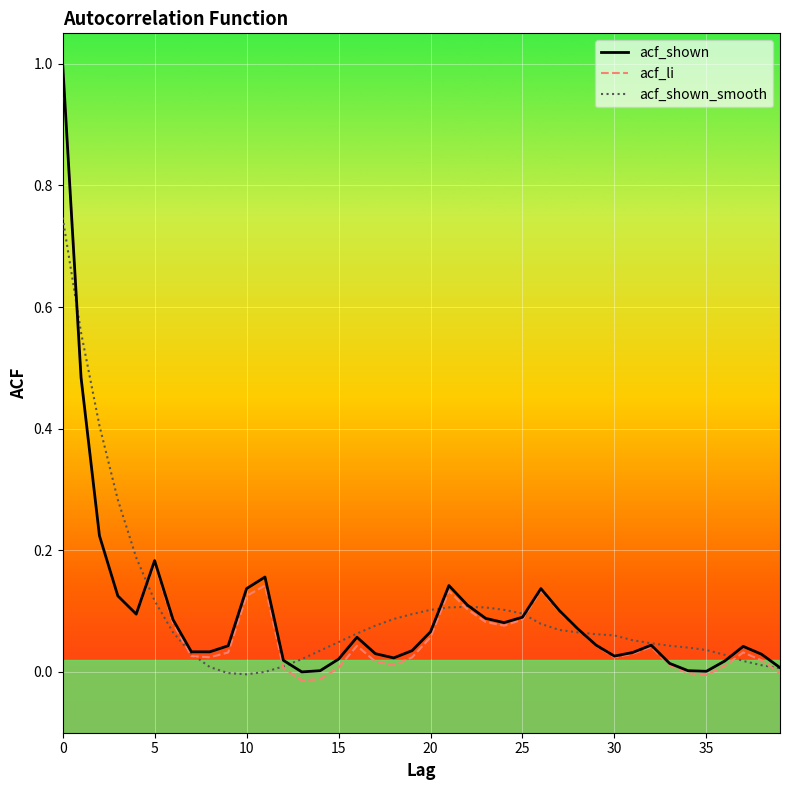

Which series has the widest spread of values?

acf_li